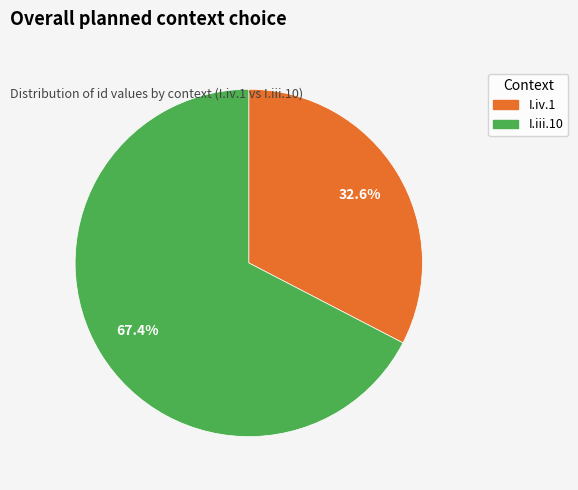

Combined, do I.iii.10 and I.iv.1 account for over 50%?

Yes